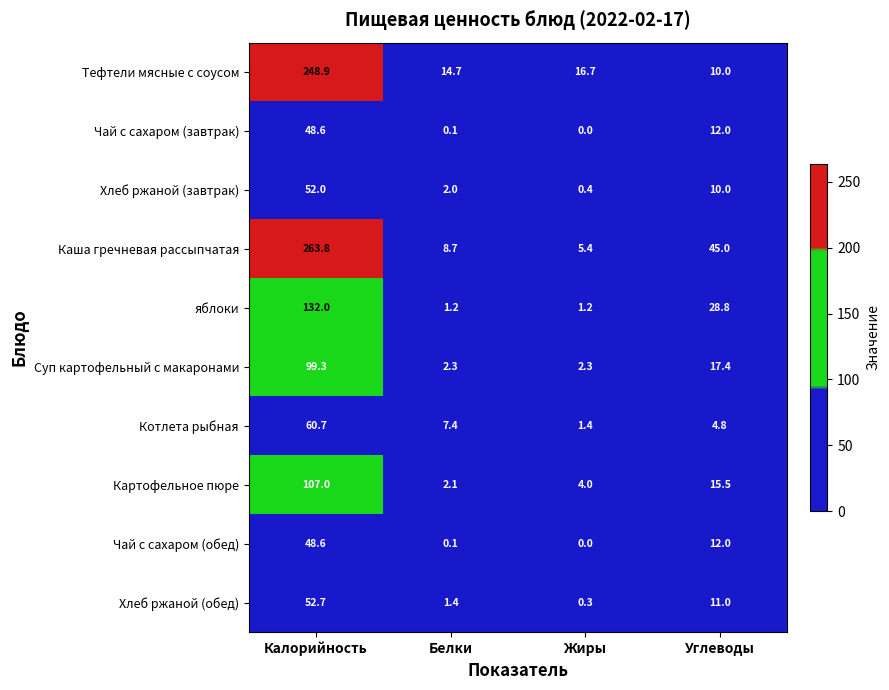

Which series has the largest range (max minus min)?

Каша гречневая рассыпчатая